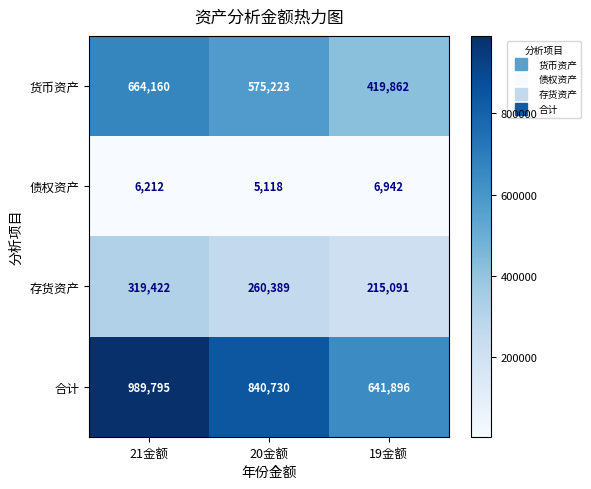

Rank the series by their maximum value, from lowest to highest.

债权资产, 存货资产, 货币资产, 合计